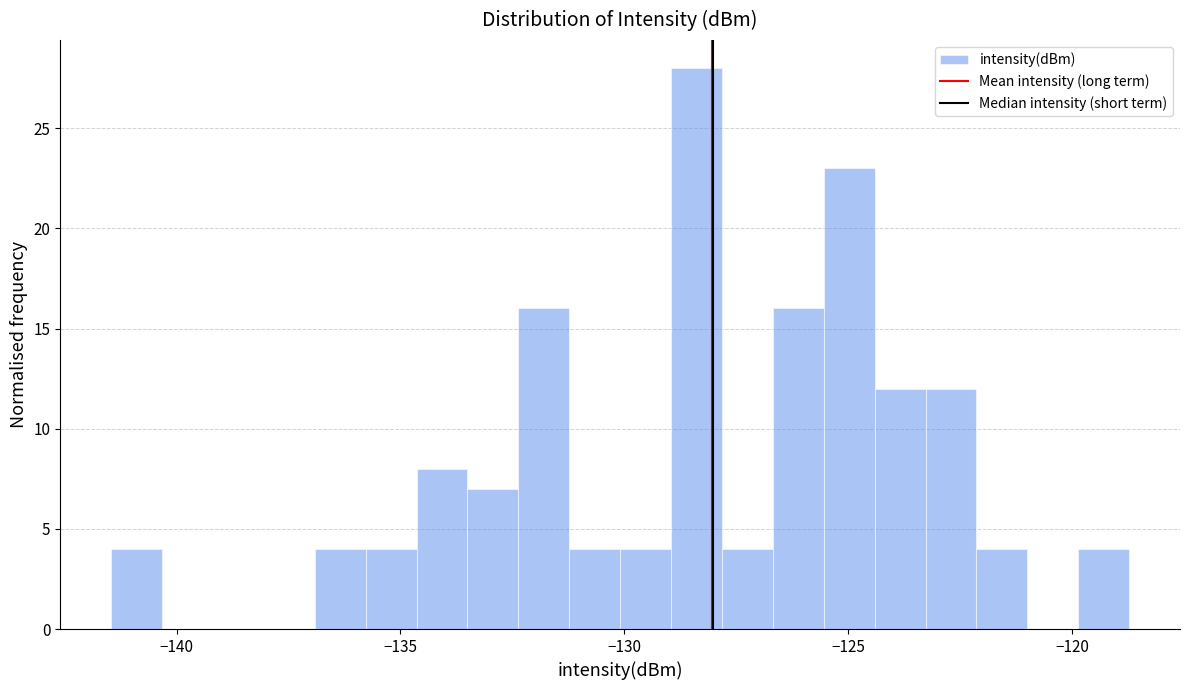

Read against the x-axis, roughly where is the centre of the tallest bar?

-128.5